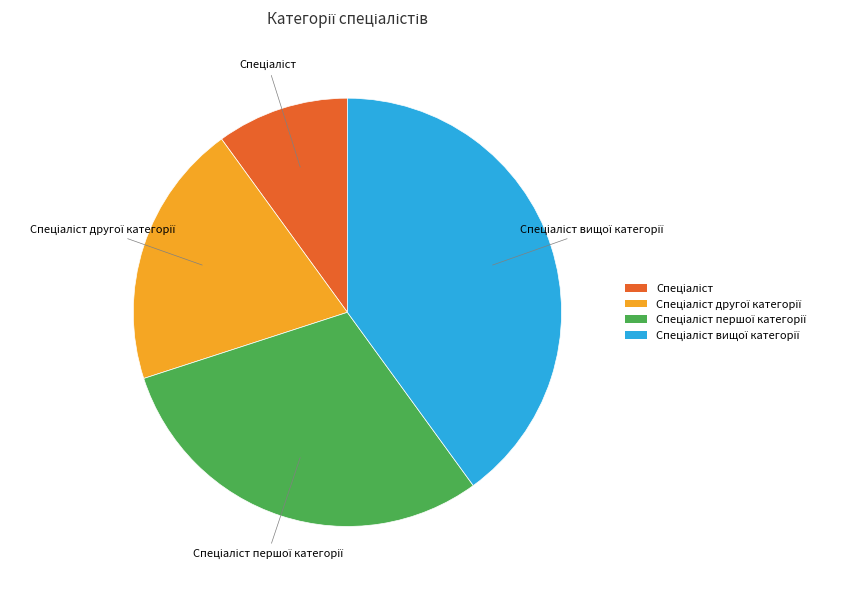

Is there a majority slice in this chart?

No